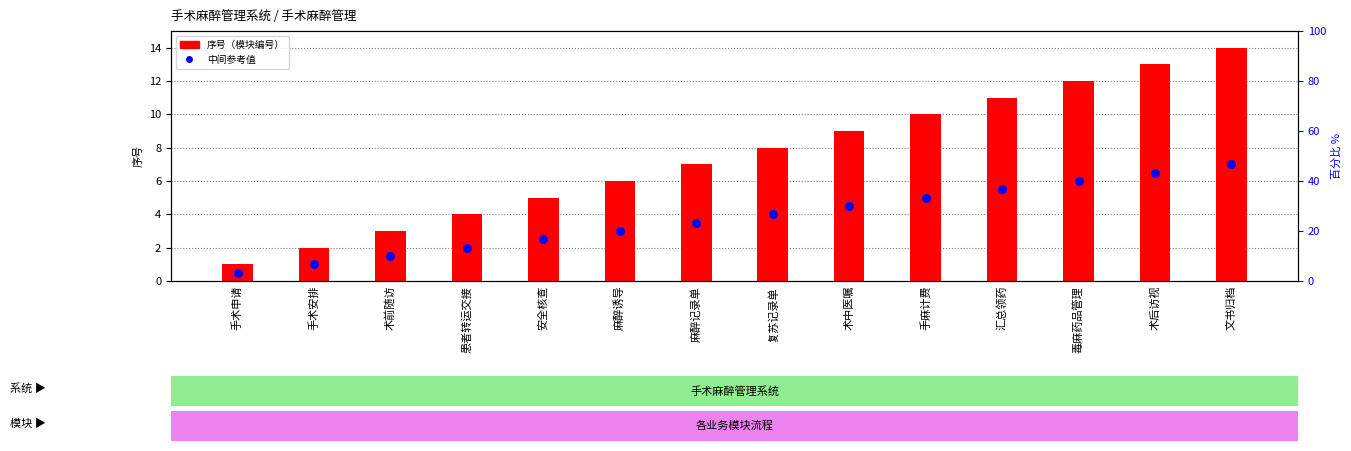

Which series has the largest Y range (max minus min)?

序号